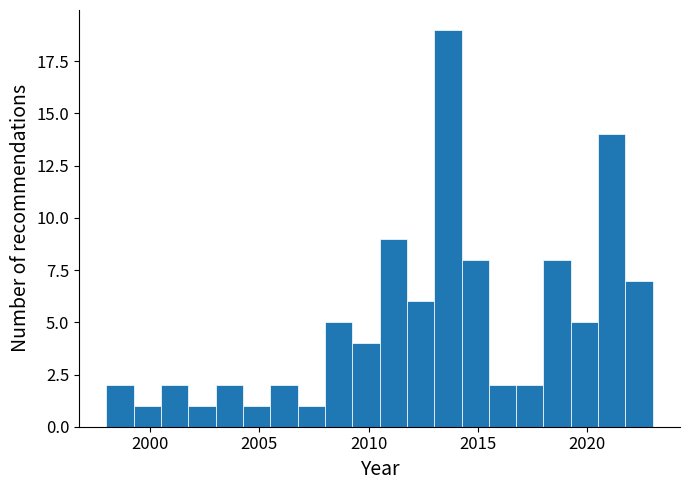

Read against the x-axis, roughly where is the centre of the tallest bar?

2013.5